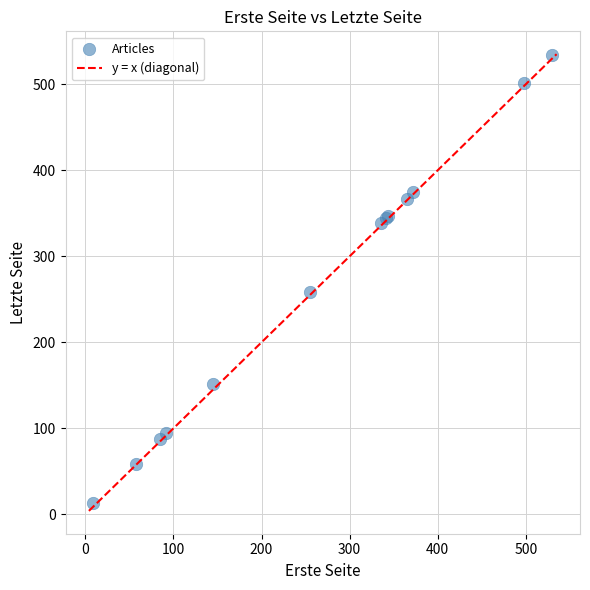

What Y value in the scatter plot is closest to 273?

258